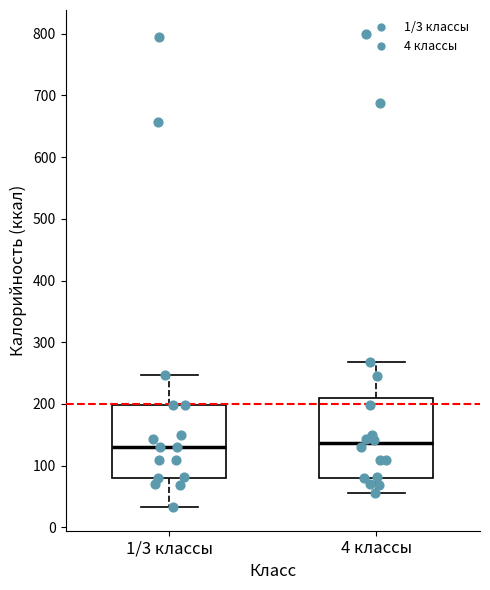

Where does the lower whisker of the box for 4 классы end on the y-axis? The values are not printed on the chart, so give them approximately, as read against the axis.

60